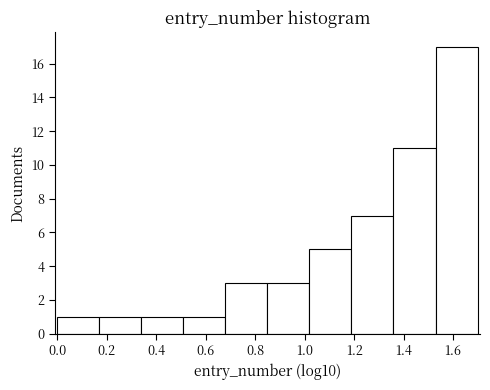

Reading left to right, list every bar in this chart as the range it spans on the x-axis followed by its height. Neither the bar edges nor the heights are printed on the chart, so give them approximately, as read against the axes.

0.00 to 0.16: 1
0.16 to 0.34: 1
0.34 to 0.50: 1
0.50 to 0.68: 1
0.68 to 0.84: 3
0.84 to 1.02: 3
1.02 to 1.18: 5
1.18 to 1.36: 7
1.36 to 1.52: 11
1.52 to 1.70: 17